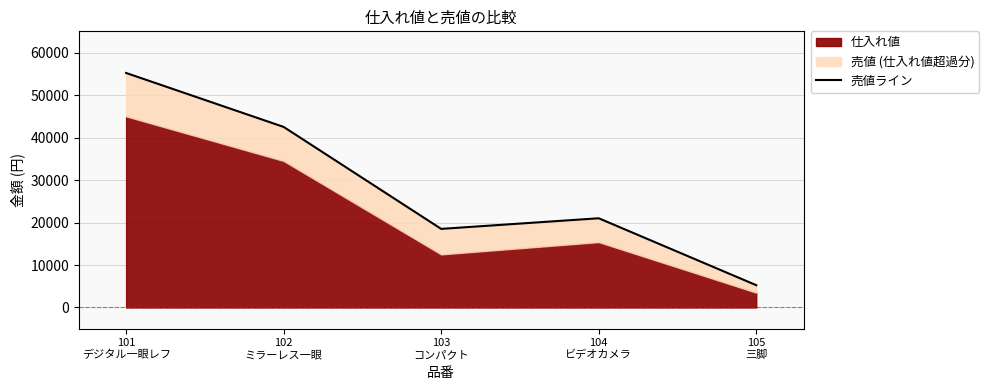

Rank the categories by value from highest to lowest.

101
デジタル一眼レフ, 102
ミラーレス一眼, 104
ビデオカメラ, 103
コンパクト, 105
三脚